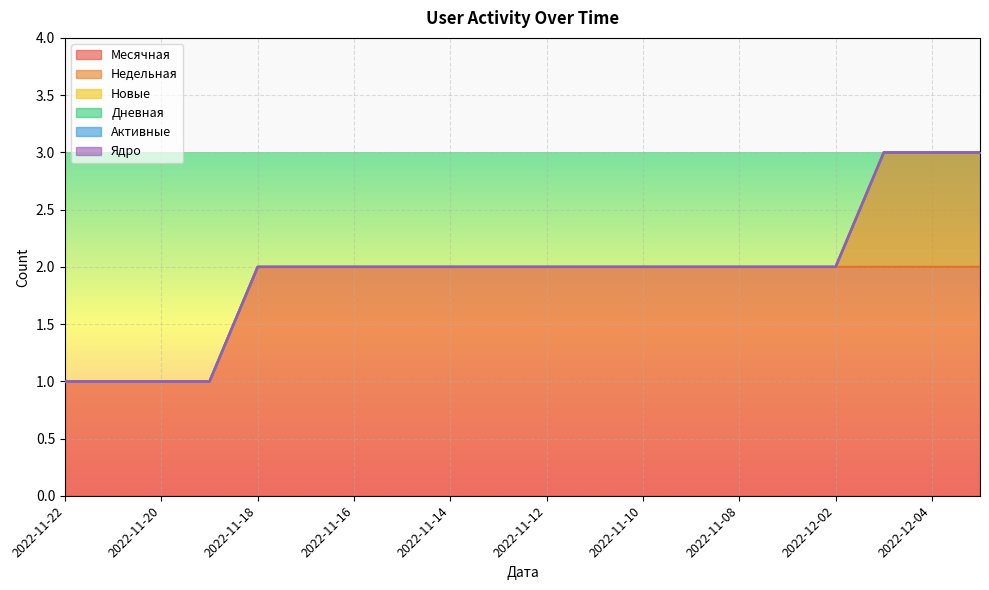

What position from the left is 2022-11-11?

12